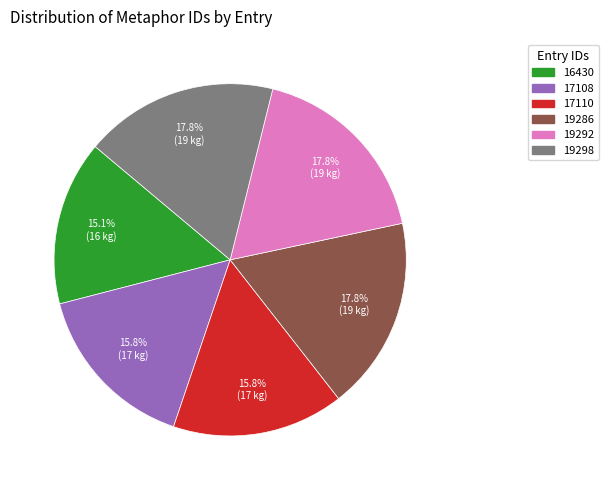

What percentage is the 19292 slice, to the nearest percent?

18%